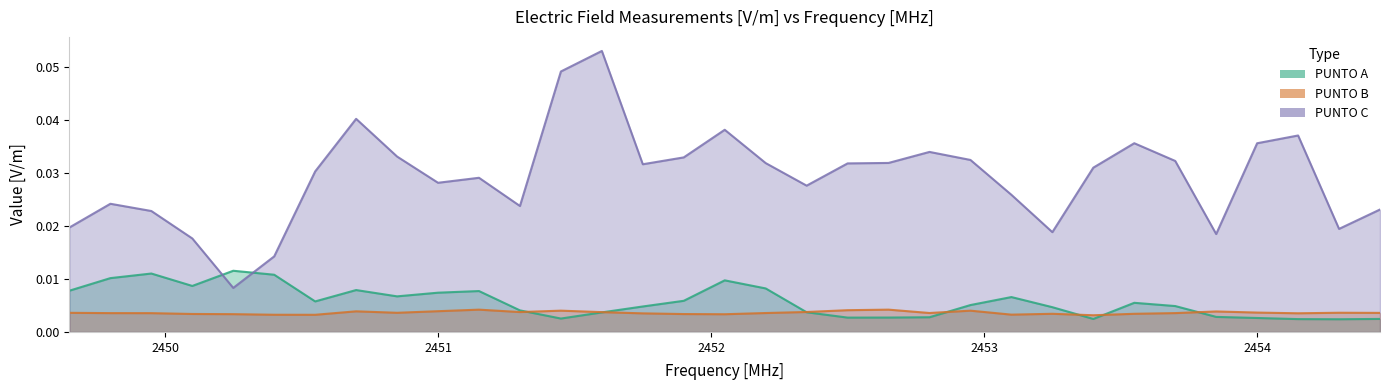

The value of PUNTO C at 2451.15 is 0.0. True or false?

True